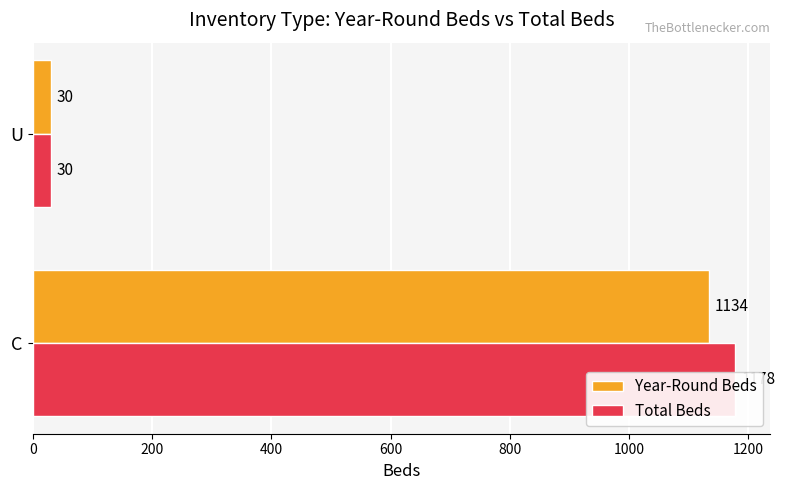

What is the value of the Total Beds bar at the 2nd from the left?

30